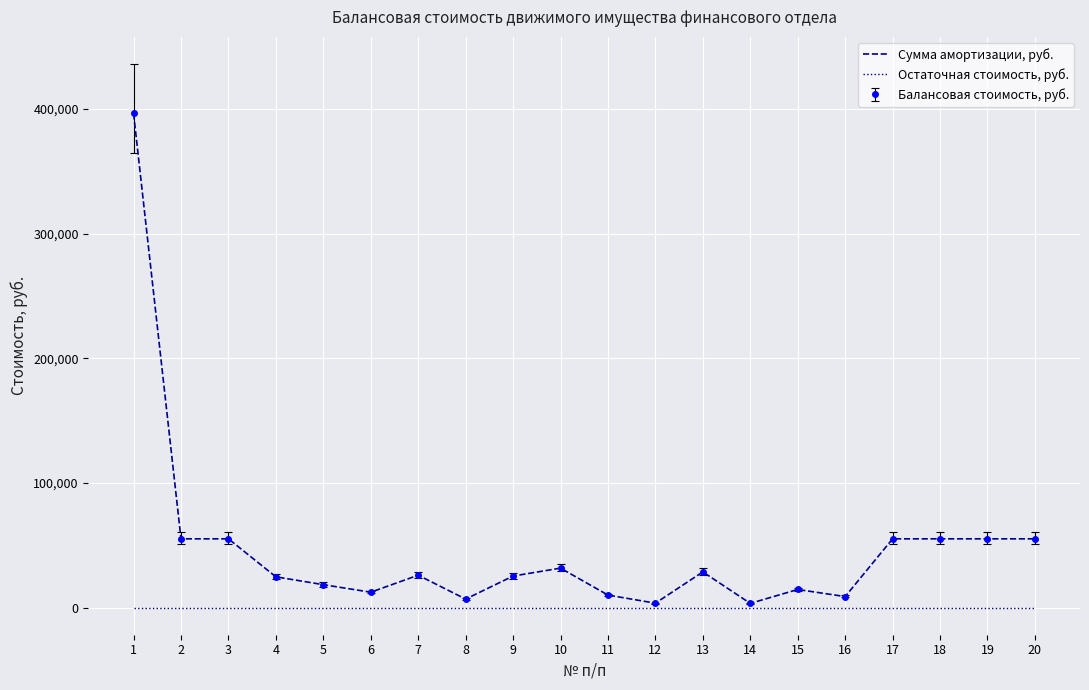

True or false: Остаточная стоимость, руб. and Сумма амортизации, руб. intersect in this chart.

False